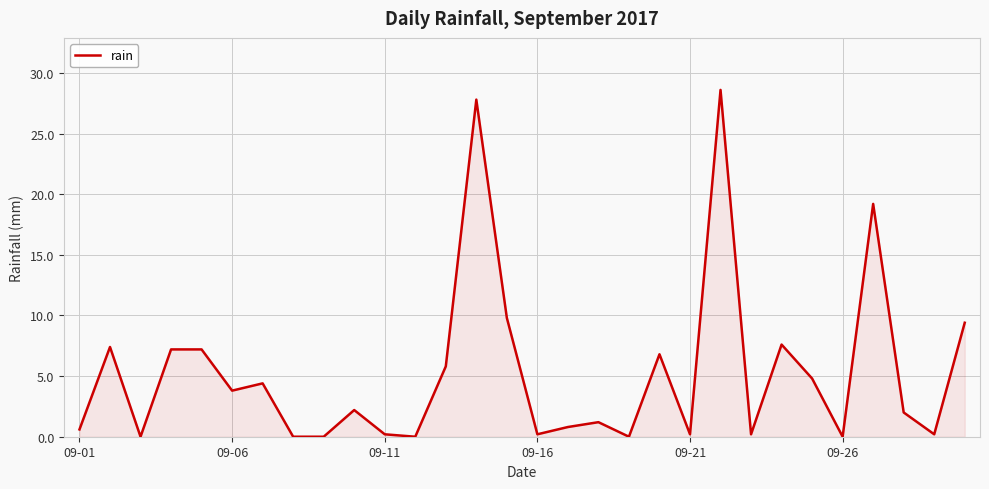

Reading left to right, list all the values displayed in this chart.

0.6	7.4	0.0	7.2	7.2	3.8	4.4	0.0	0.0	2.2	0.2	0.0	5.8	27.8	9.8	0.2	0.8	1.2	0.0	6.8	0.2	28.6	0.2	7.6	4.8	0.0	19.2	2.0	0.2	9.4